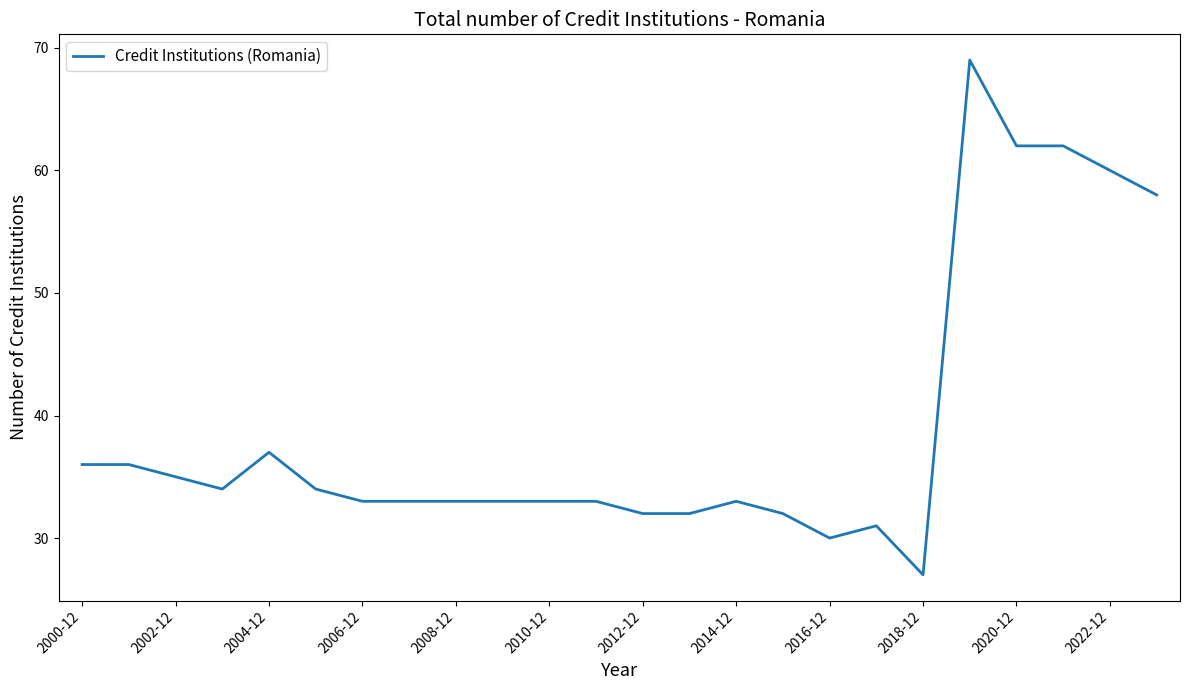

What is the difference between the maximum and minimum values?

42